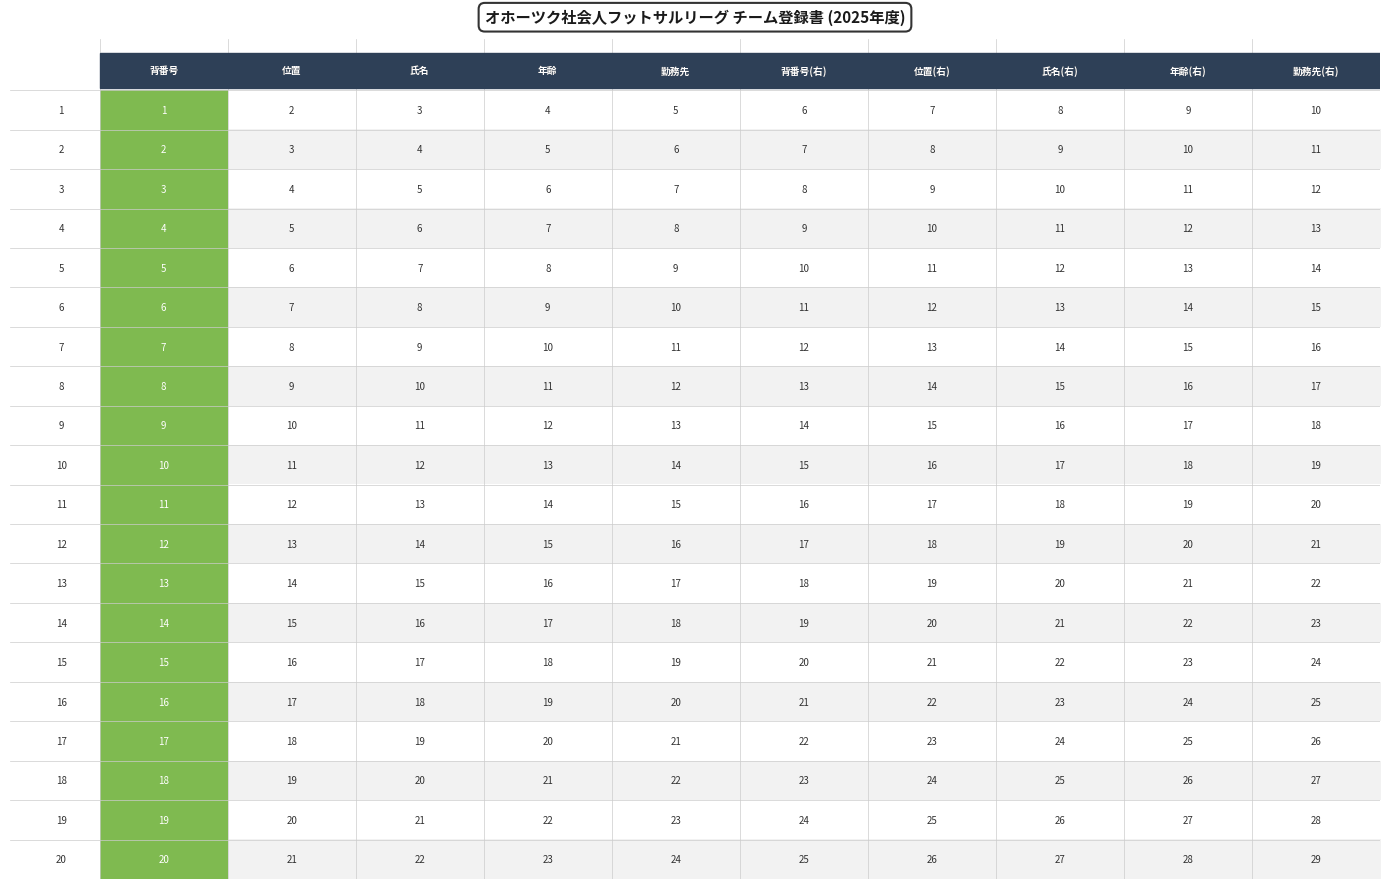

Is the value of 10 at 1 greater than the value of 12 at 4?

No